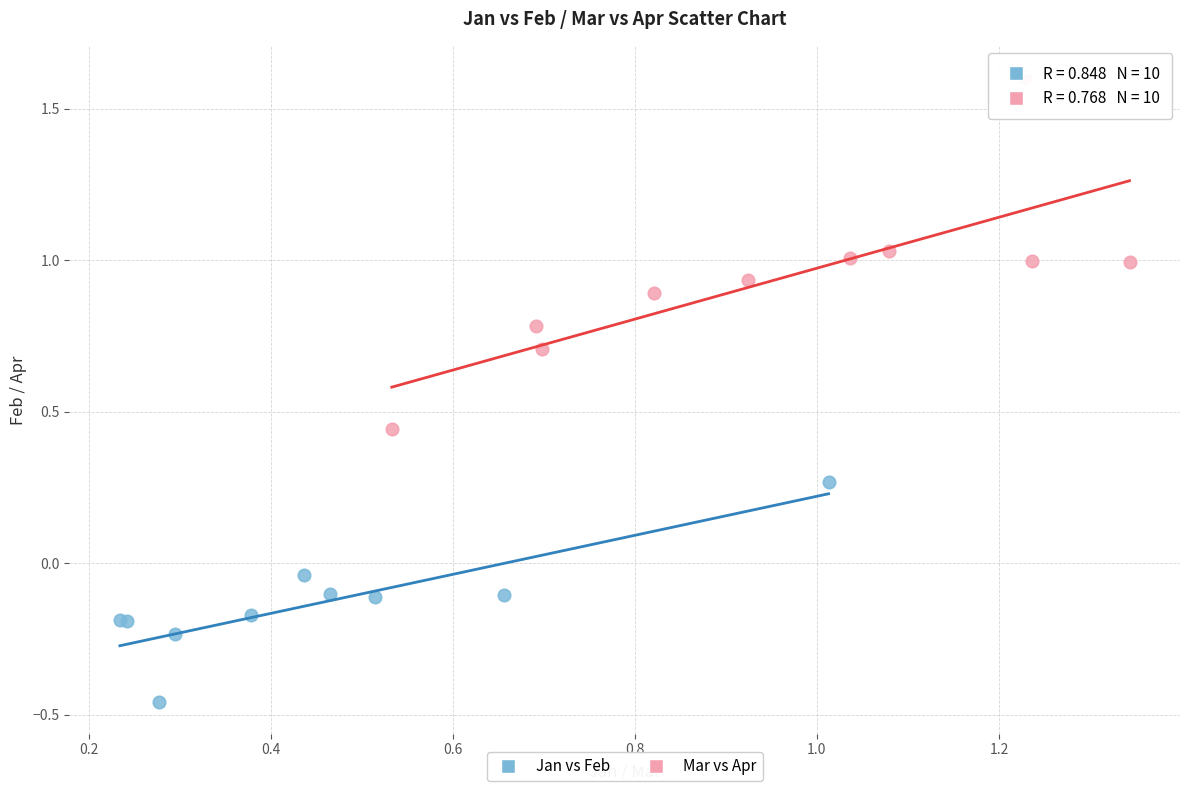

Which series contains the highest Y value?

Mar vs Apr